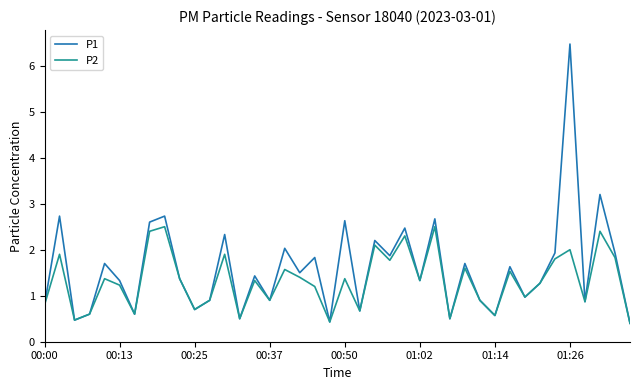

Rank the series by their average value, from lowest to highest.

P2, P1